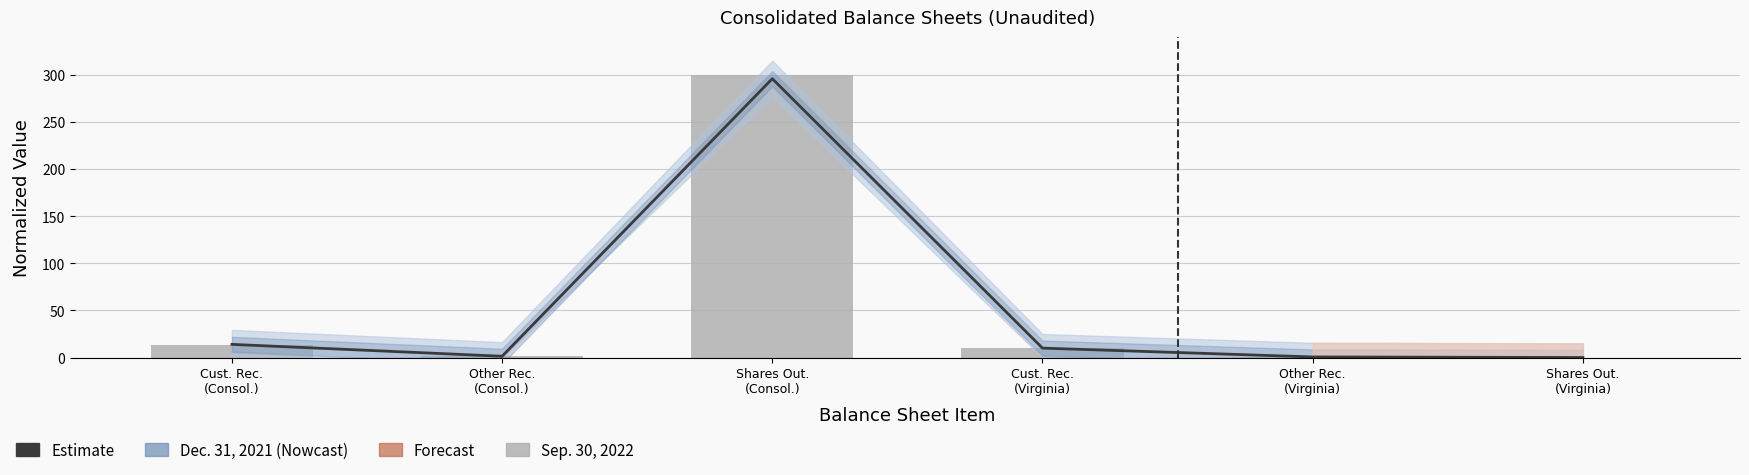

What position from the left is Cust. Rec.
(Consol.)?

1